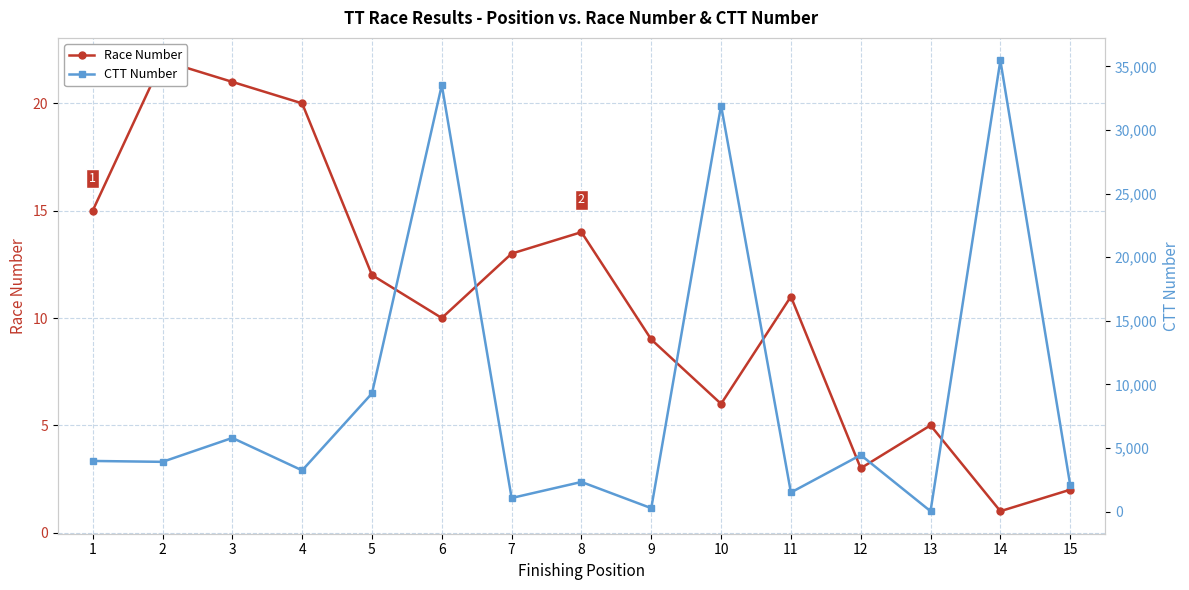

Which series has the largest range (max minus min)?

CTT Number